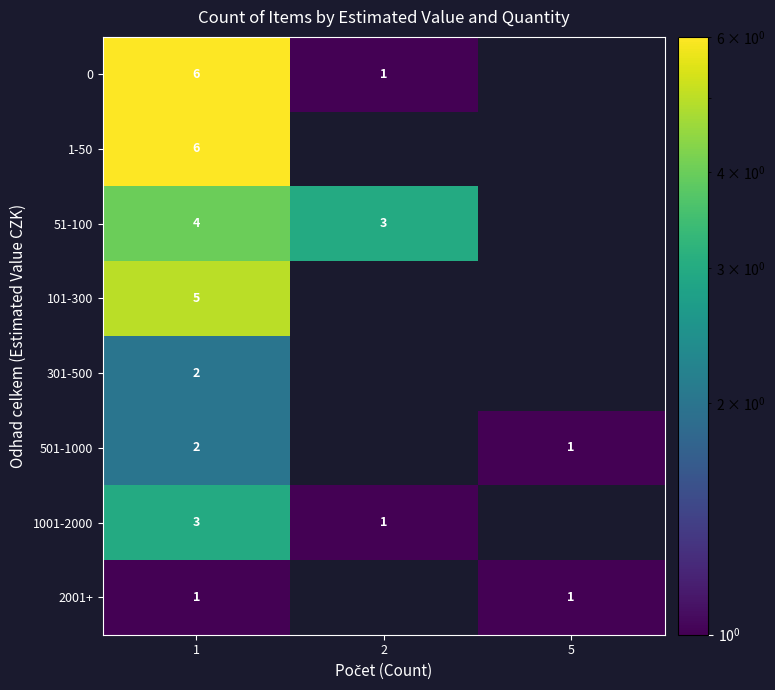

At which category is the sum across all series the highest?

1